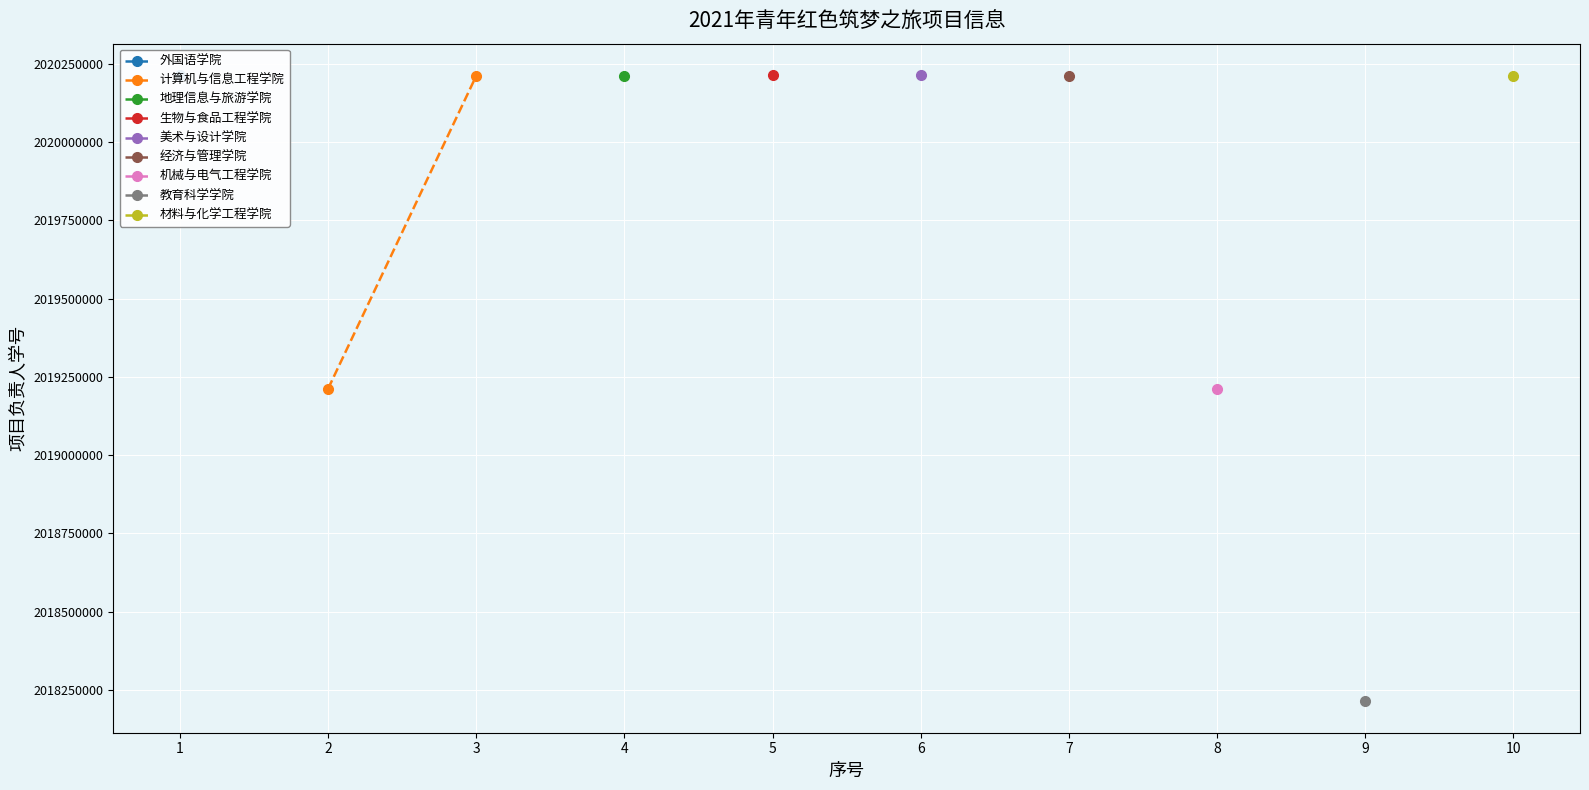

Approximately how many times larger is the value at 2 compared to 3?

1.0